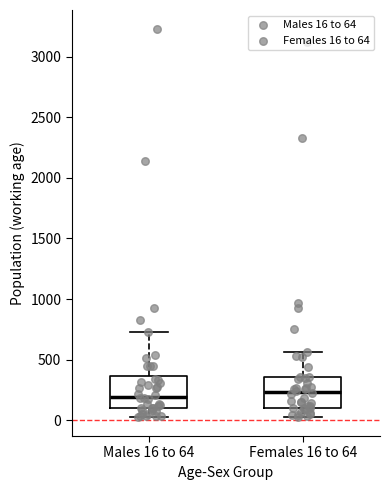

Where does the lower whisker of the box for Females 16 to 64 end on the y-axis? The values are not printed on the chart, so give them approximately, as read against the axis.

50